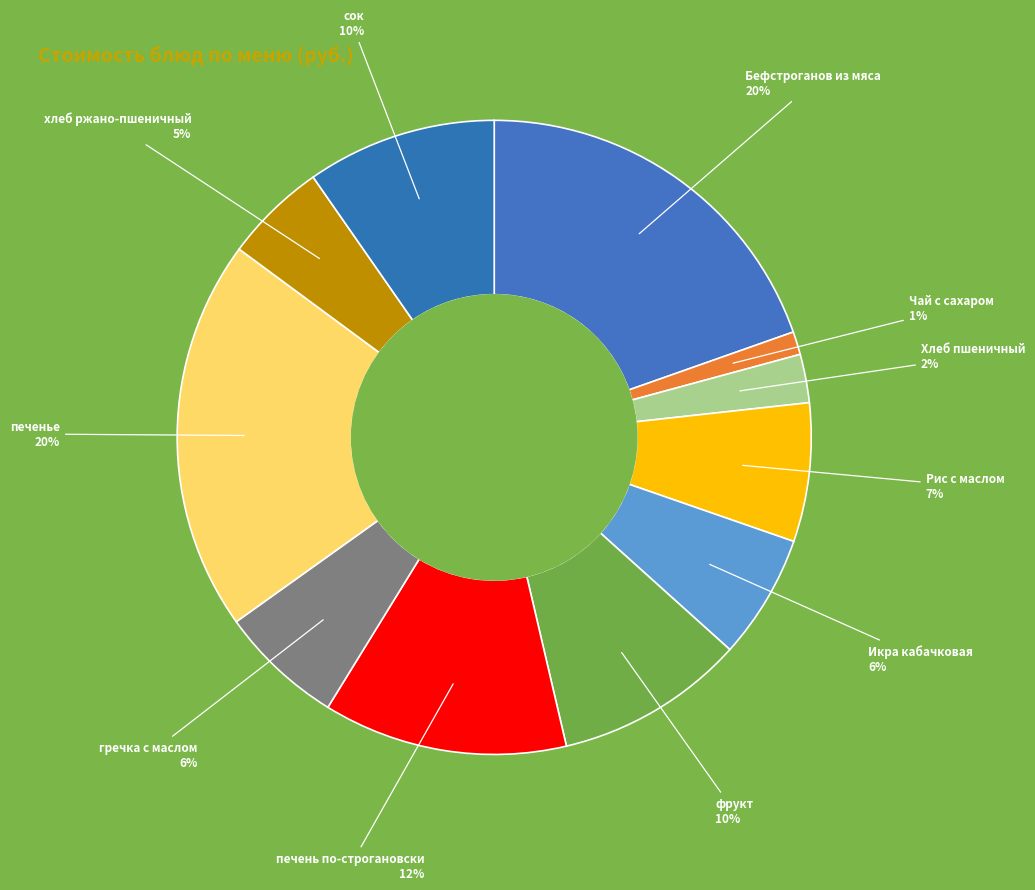

How many slices are in this pie chart?

11